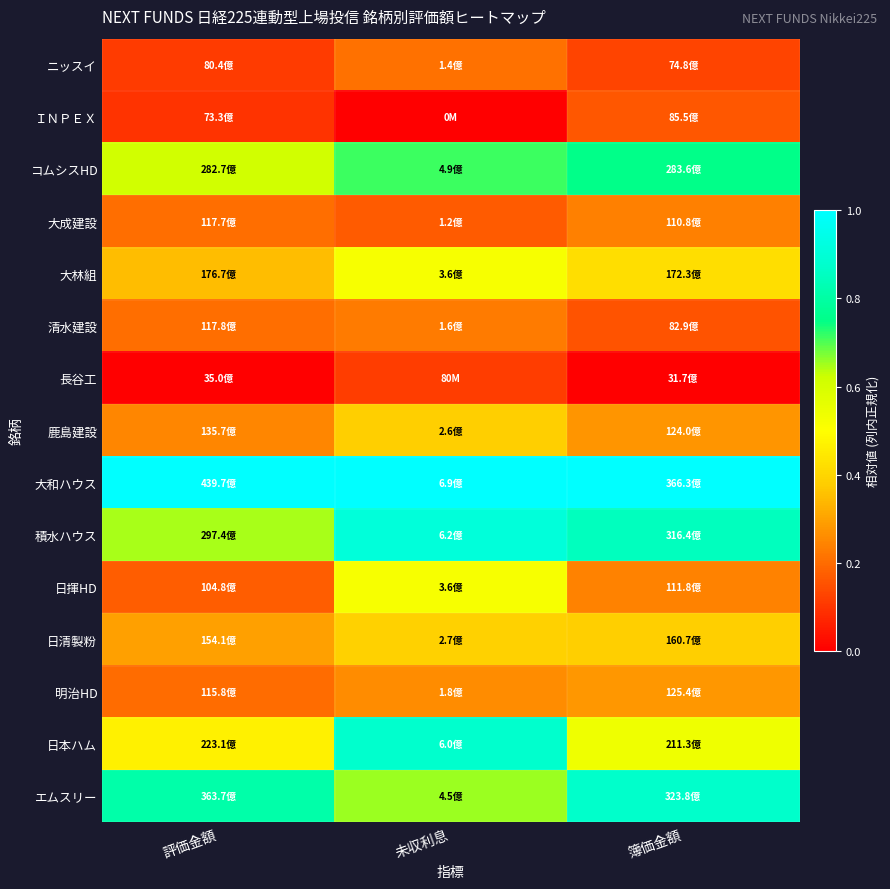

Rank the series by their maximum value, from highest to lowest.

大和ハウス, 積水ハウス, 日本ハム, エムスリー, コムシスHD, 大林組, 日揮HD, 日清製粉, 鹿島建設, 明治HD, 大成建設, 清水建設, ニッスイ, ＩＮＰＥＸ, 長谷工